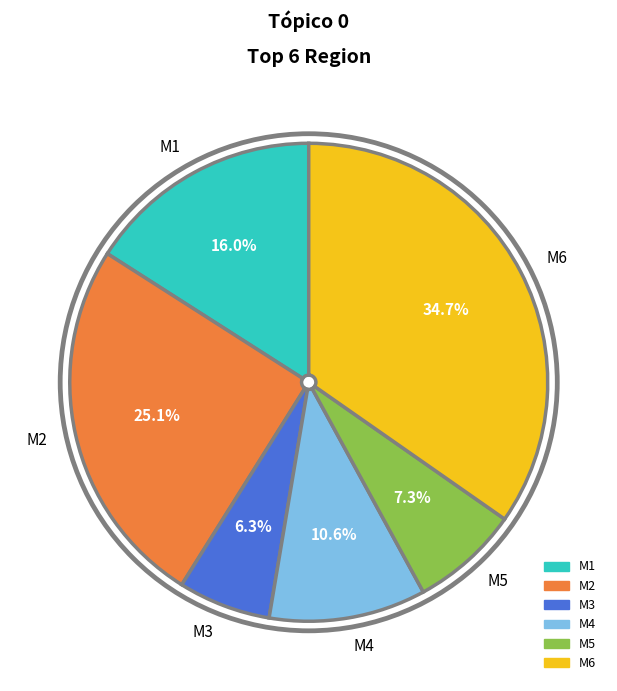

Is it true that M3 is 6% of the pie?

True